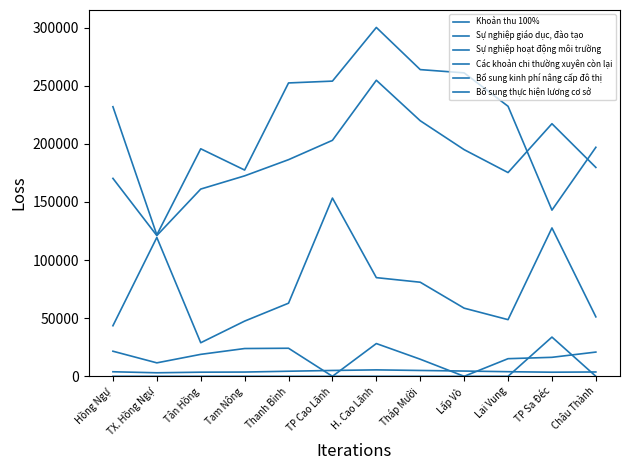

How many lines are shown in the chart?

6